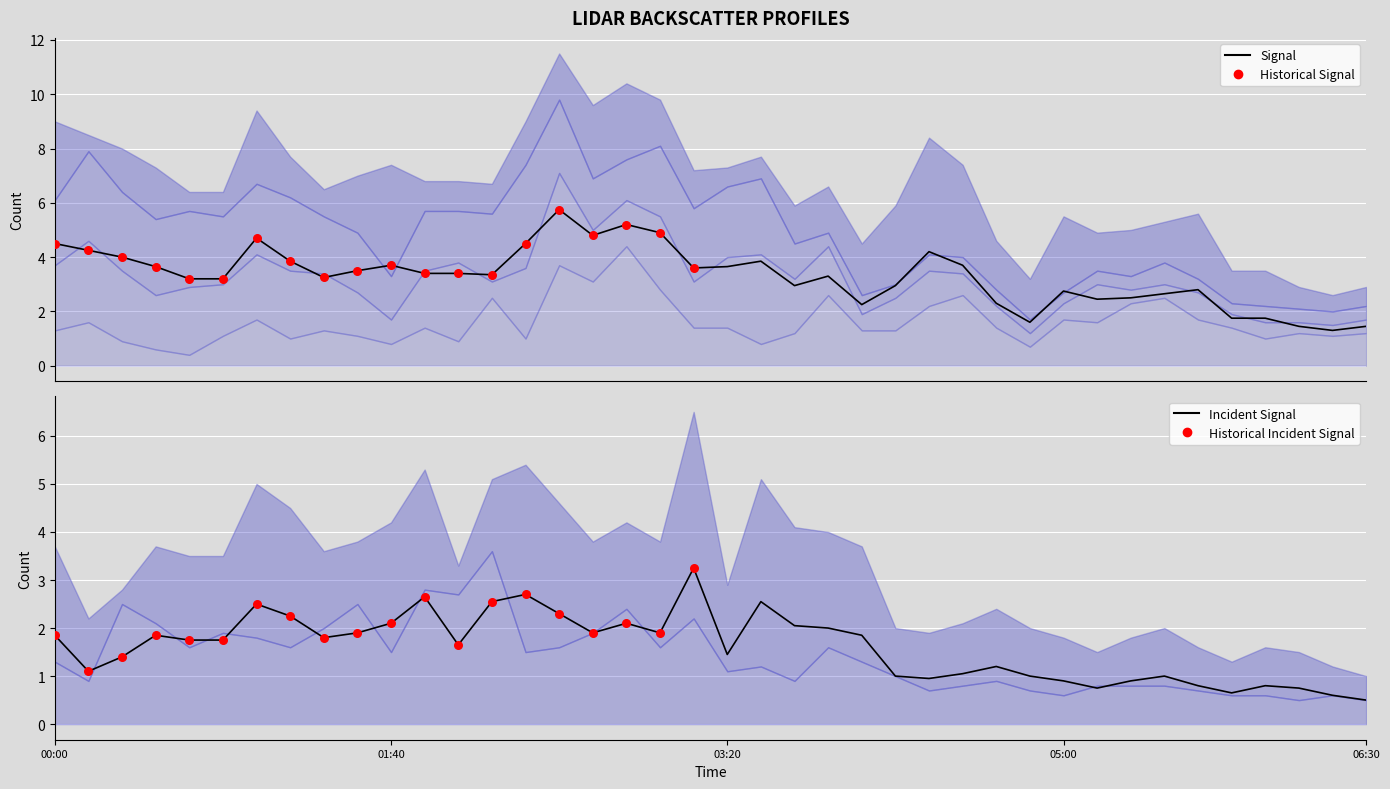

At which category is the sum across all series the highest?

2004/10/07 02:30